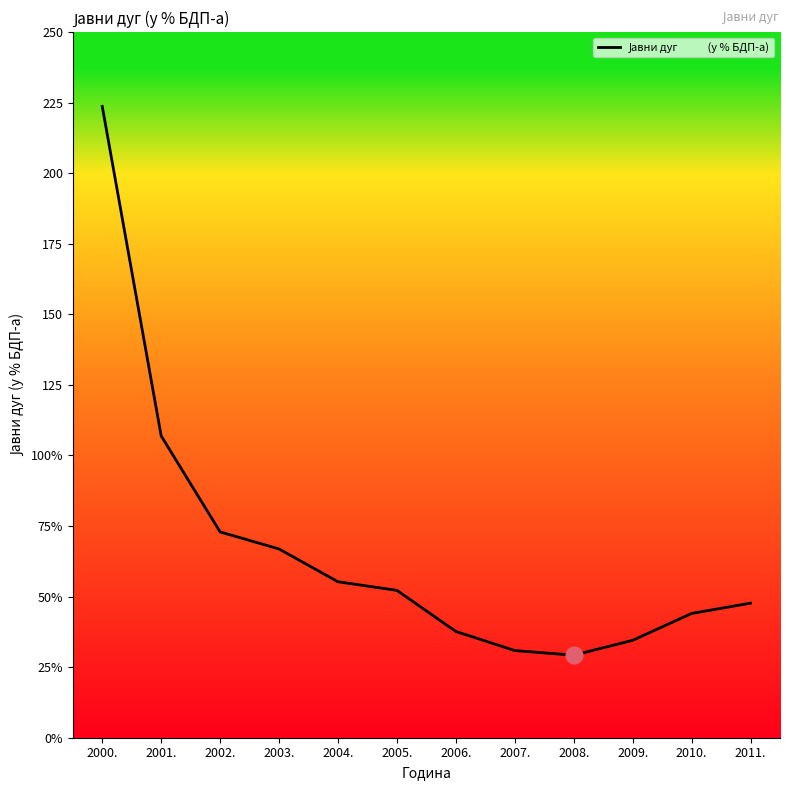

Where is the first local minimum?

2008.